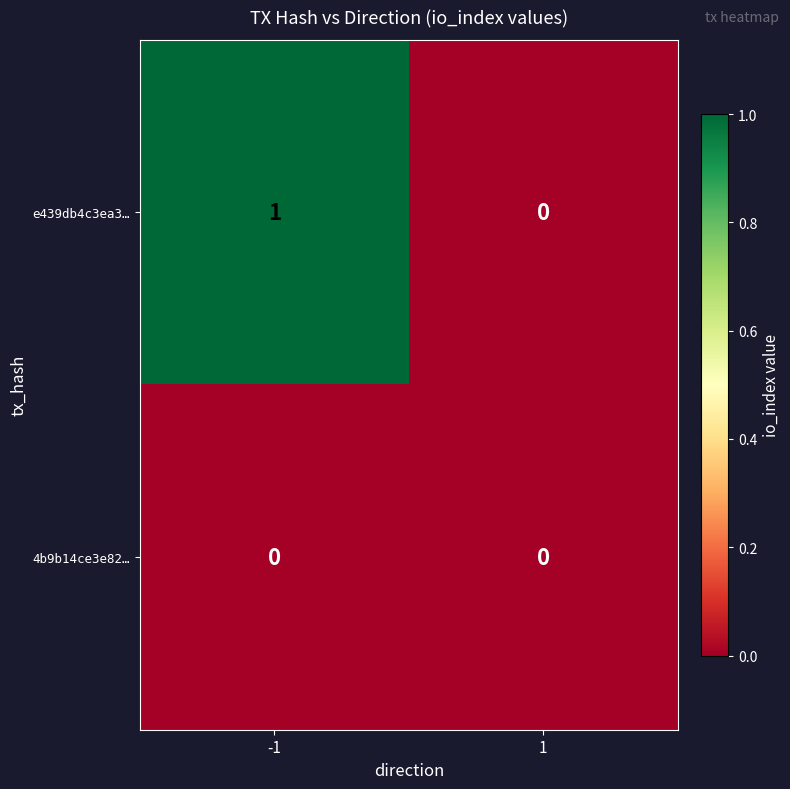

Which series has the largest total across all categories?

e439db4c3ea3…